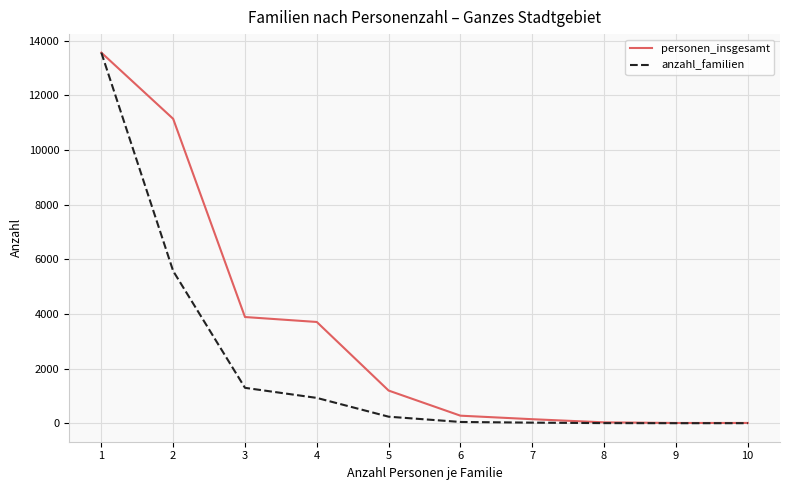

Rank the series by their average value, from lowest to highest.

anzahl_familien, personen_insgesamt